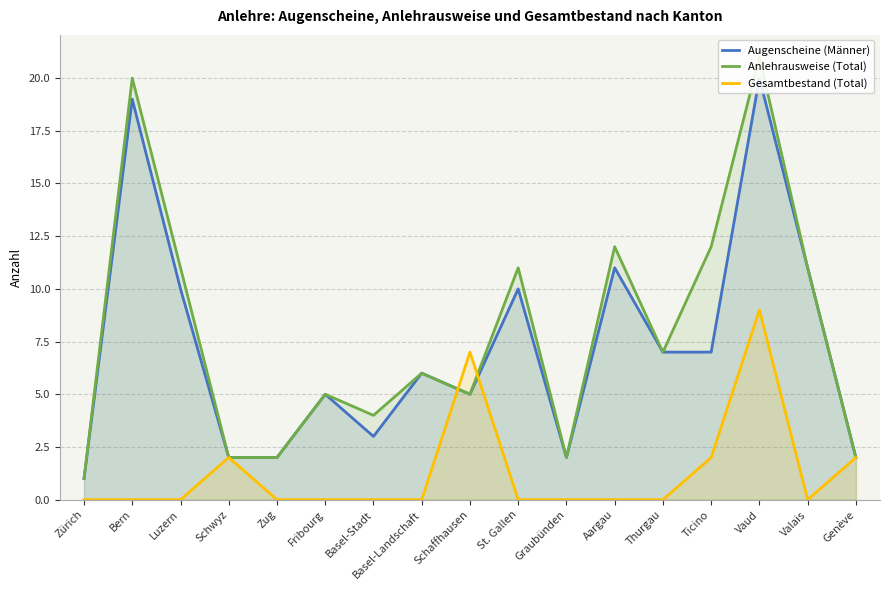

At which category is the sum across all series the highest?

Vaud